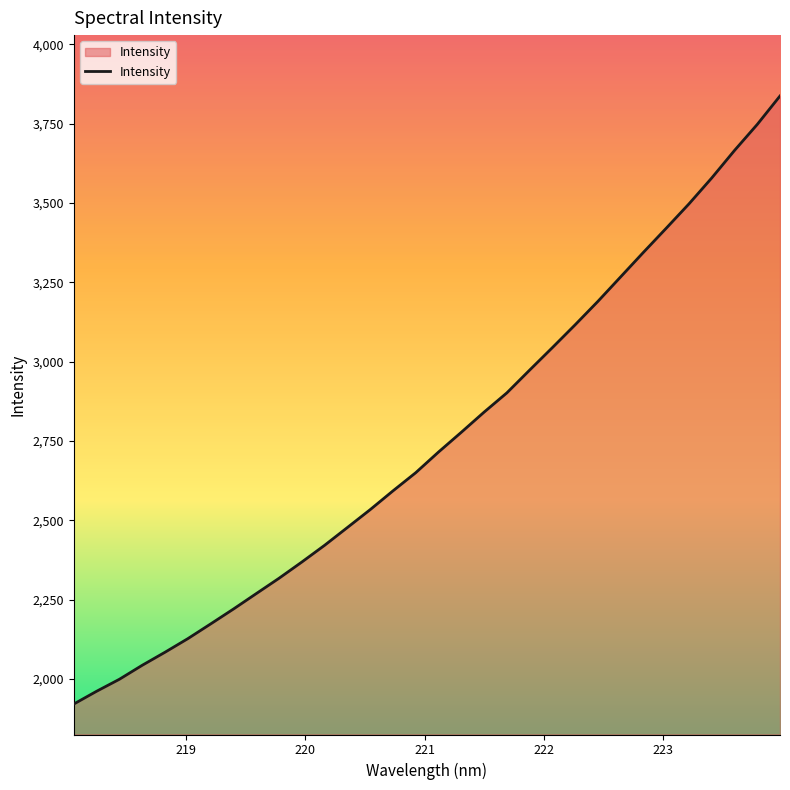

Count the number of data series in this chart.

1